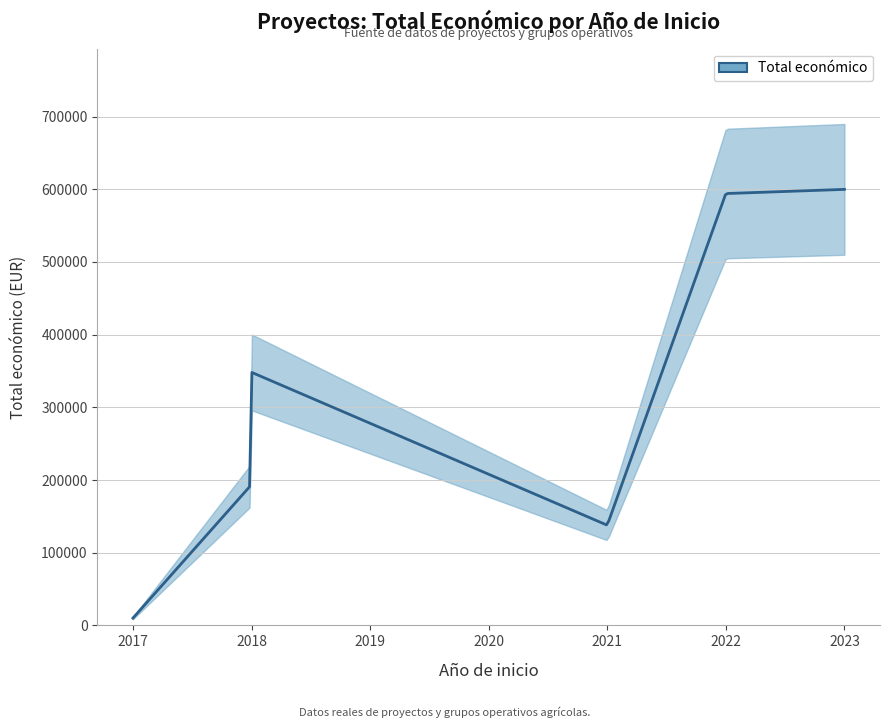

Which label corresponds to the smallest value in the chart?

2017